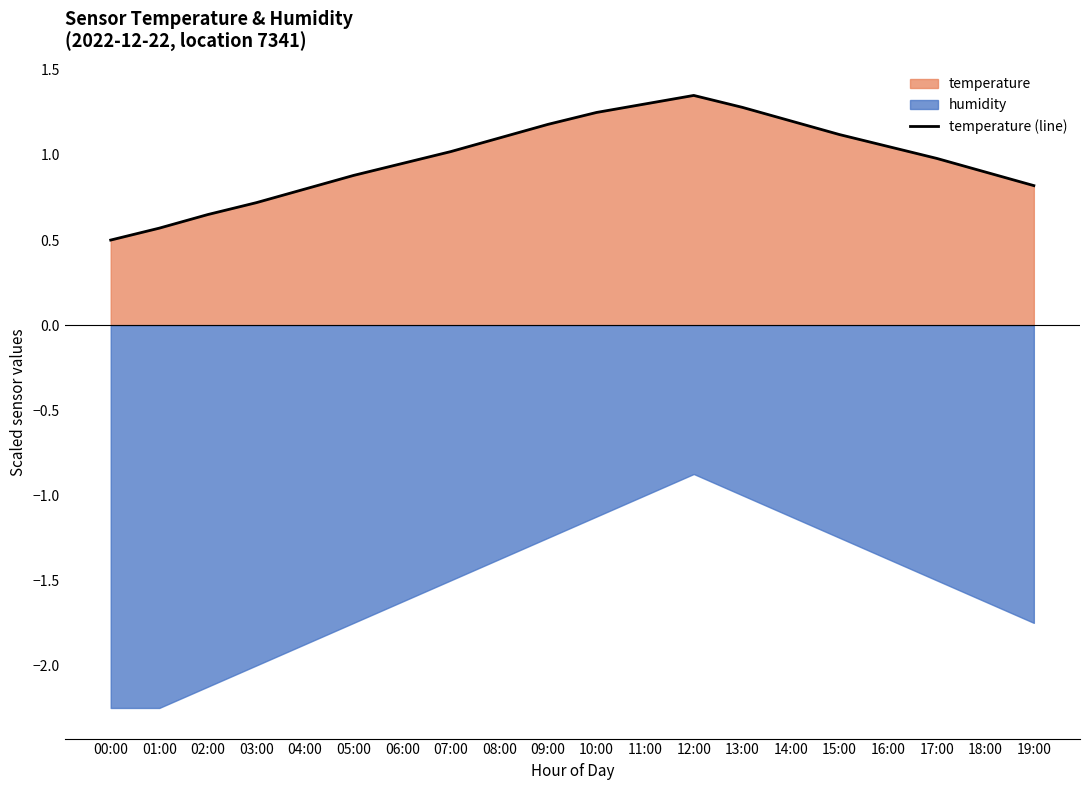

What is the average value?

1.0